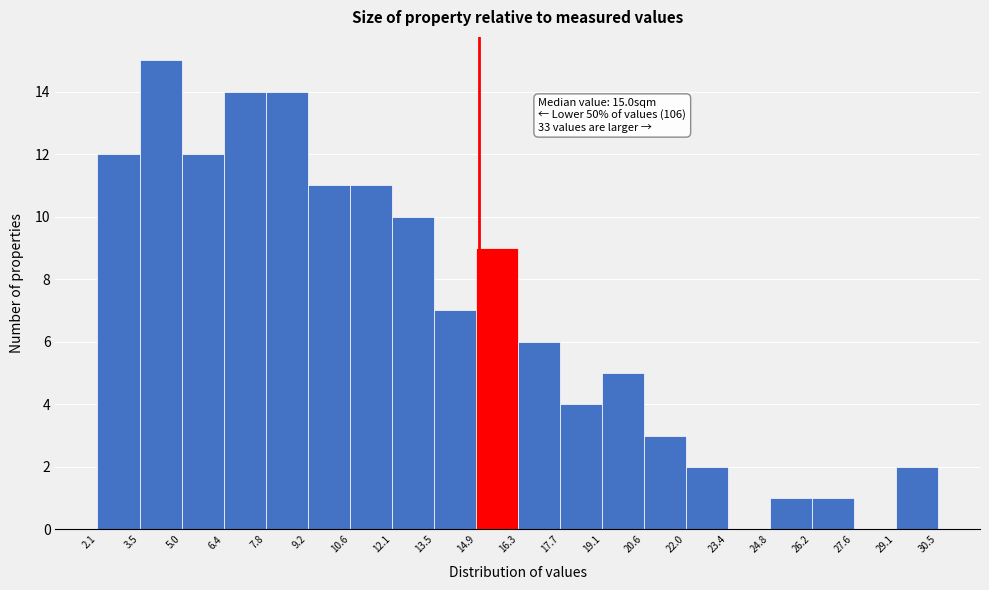

Which range on the x-axis has the tallest bar?

3.5 to 5.0